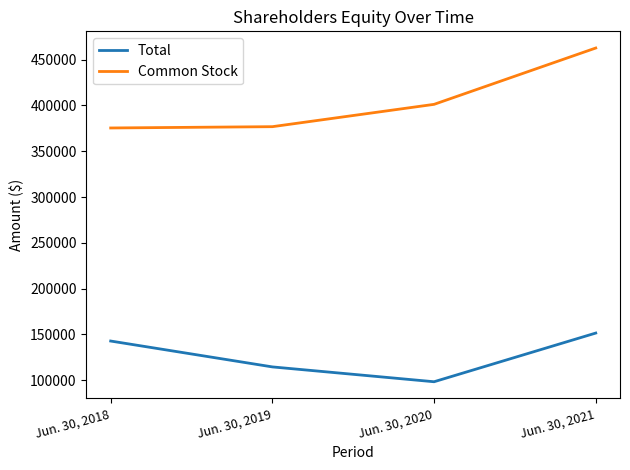

Rank the categories by Total value from highest to lowest.

Jun. 30, 2021, Jun. 30, 2018, Jun. 30, 2019, Jun. 30, 2020